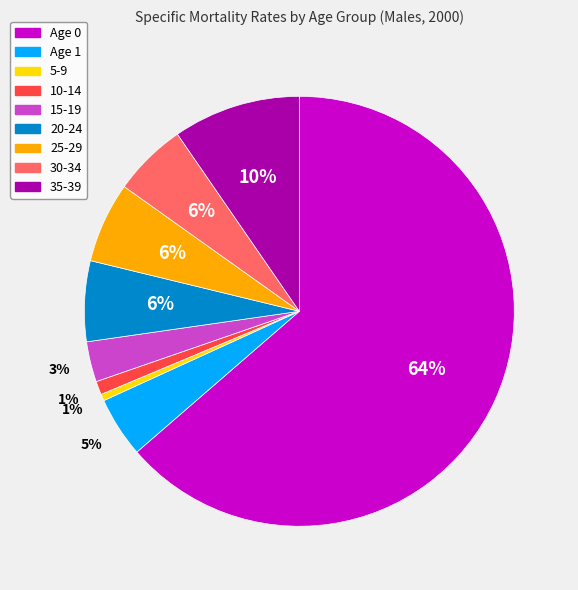

Combined, do 35-39 and Age 1 account for over 50%?

No